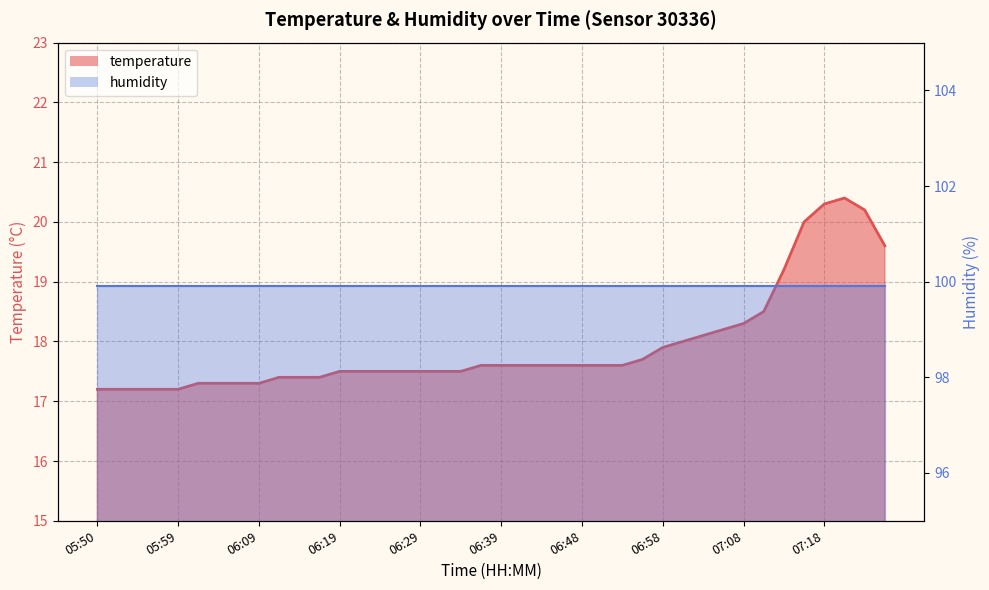

What is the change in value from 06:04 to 06:46?

+0.3